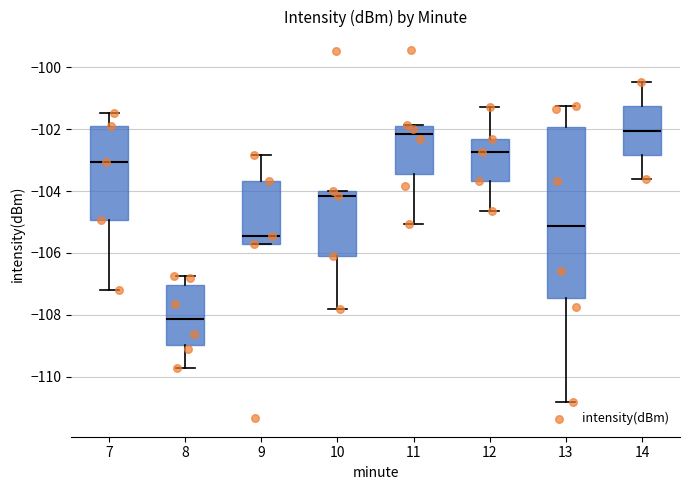

Where does the median line of the box at x = 14 sit on the y-axis? The values are not printed on the chart, so give them approximately, as read against the axis.

-102.0